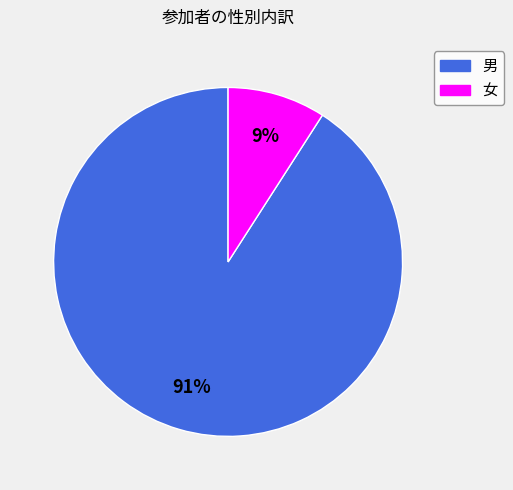

Which slice is the largest?

男